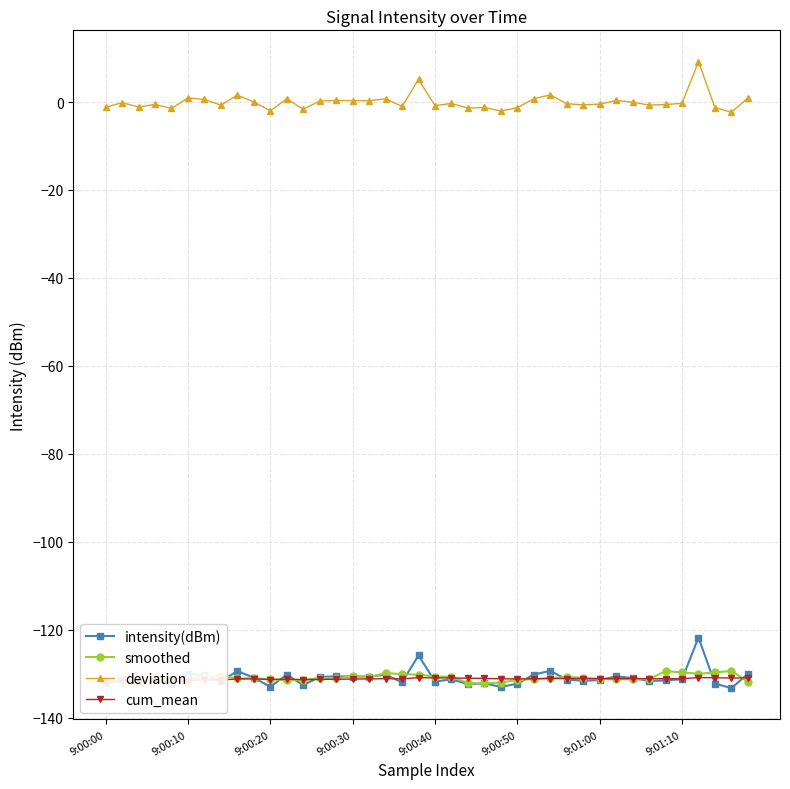

True or false: deviation and smoothed intersect in this chart.

False